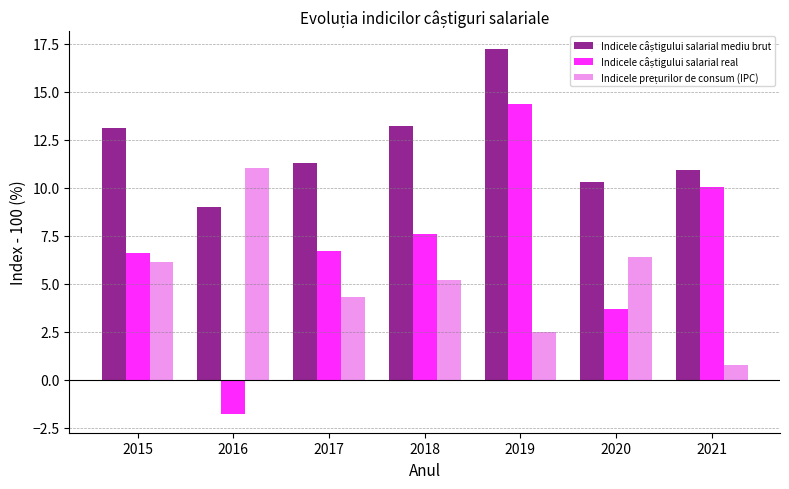

Which category has the highest value across all series?

2019